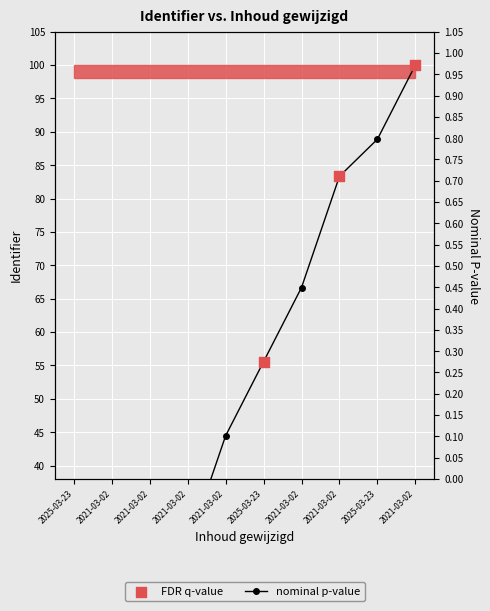

What is the ratio of the value at 2021-03-02 to the value at 2021-03-02?

0.4